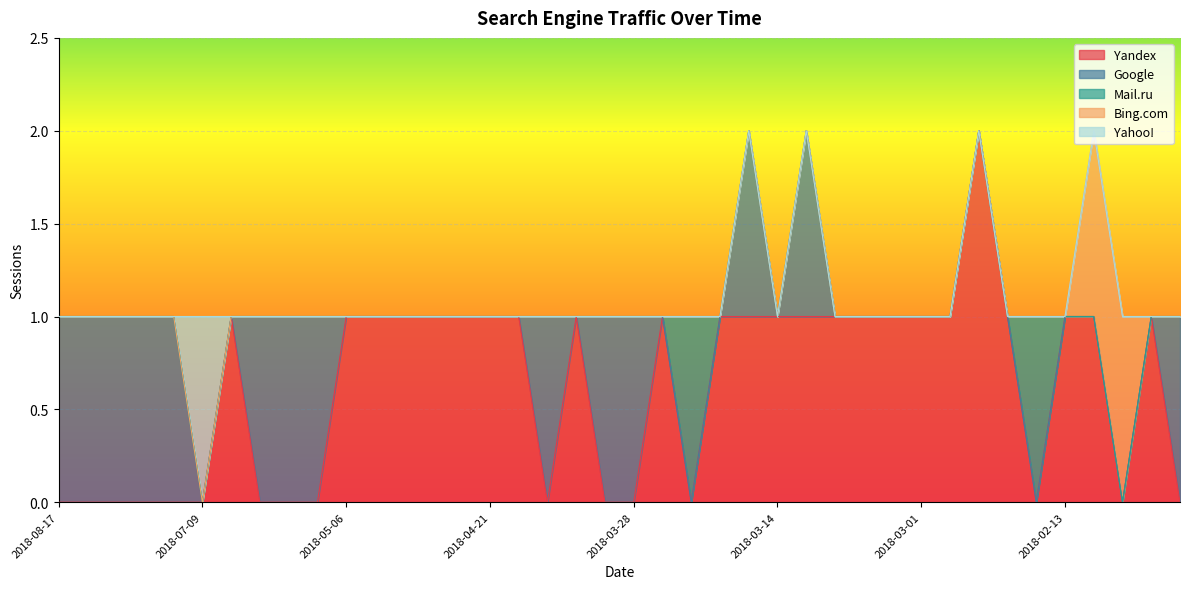

Rank the series at 2018-04-25 from lowest to highest value.

Google, Mail.ru, Bing.com, Yahoo!, Yandex